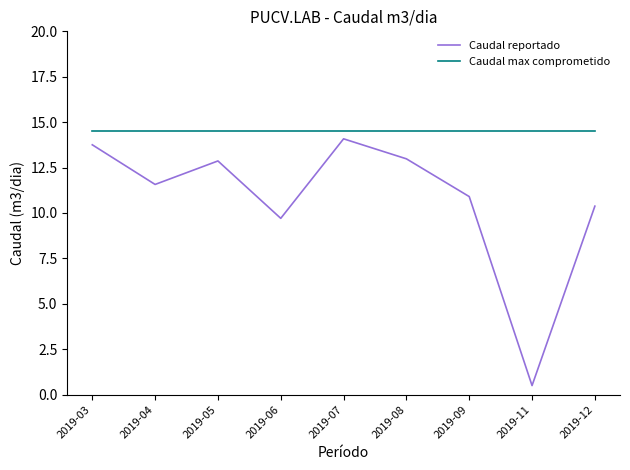

At 2019-11, list the series in order from smallest to largest.

Caudal reportado, Caudal max comprometido